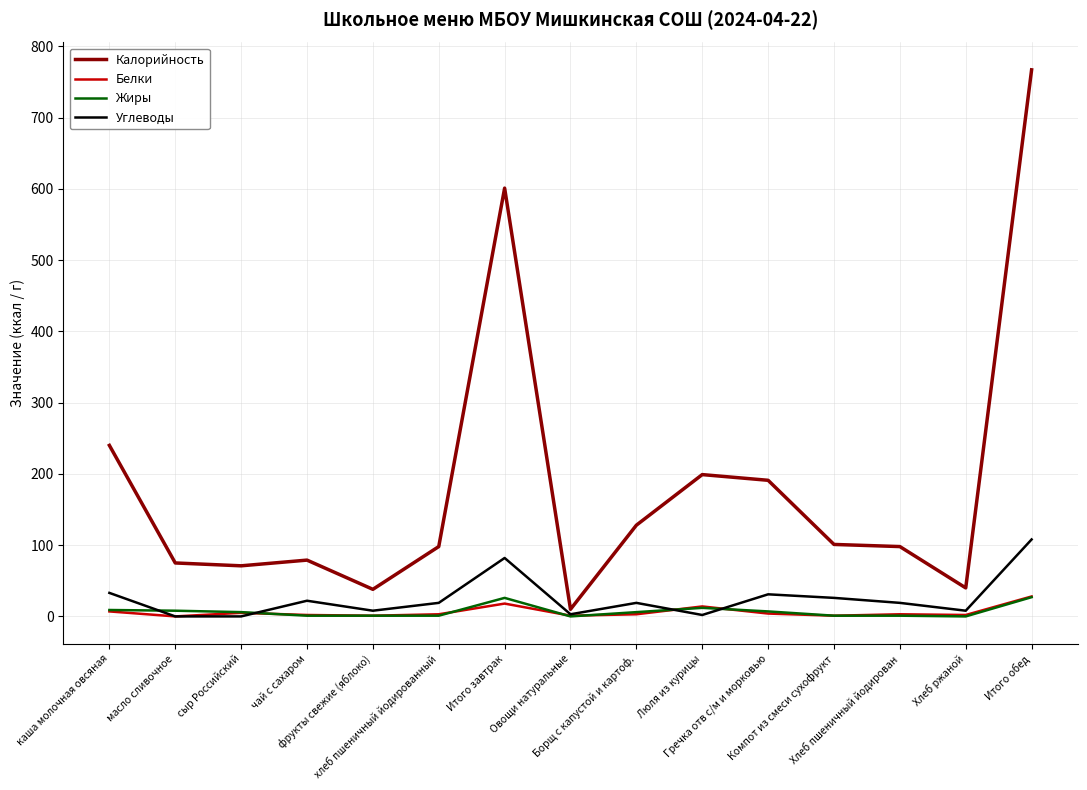

What is the greatest value displayed?

767